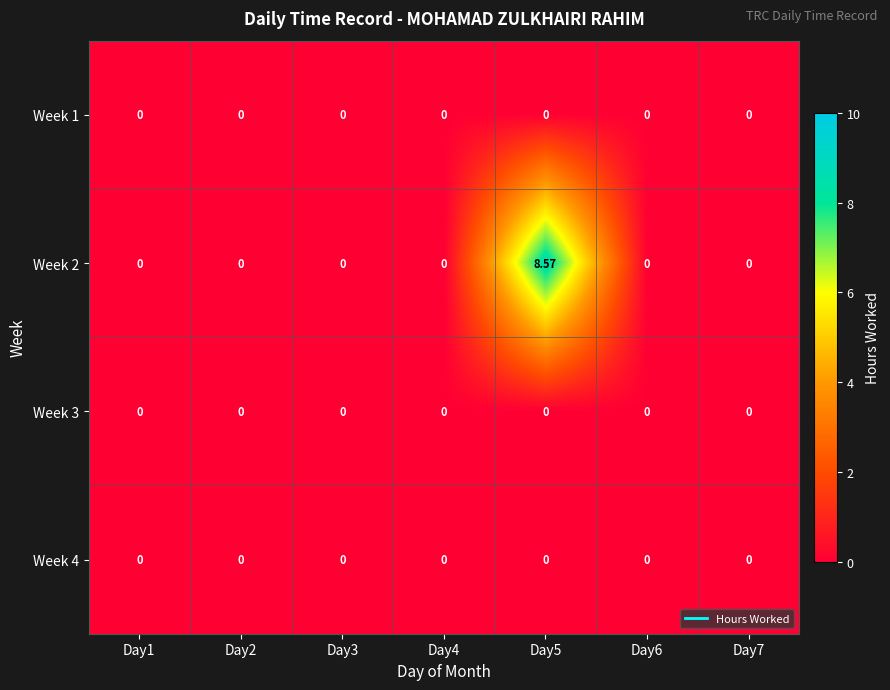

Which series has the widest spread of values?

Week 2